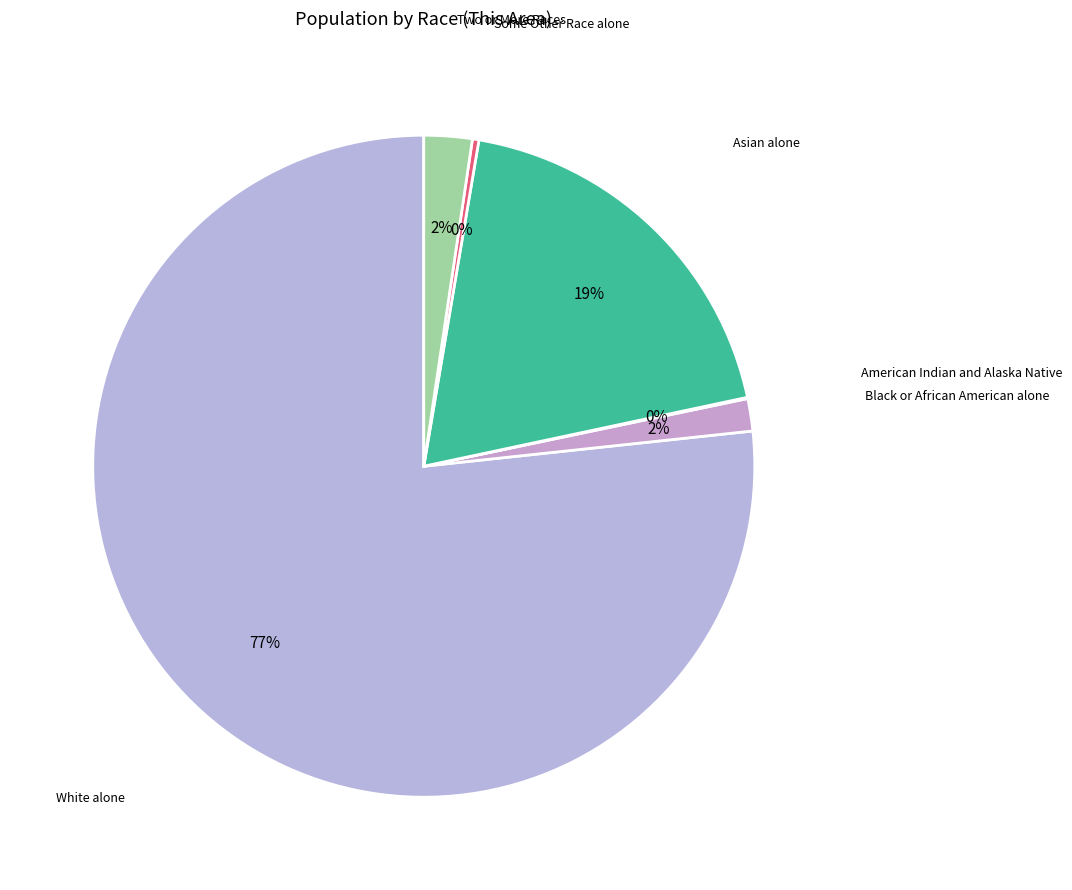

To the nearest percent, what is the average slice percentage?

17%